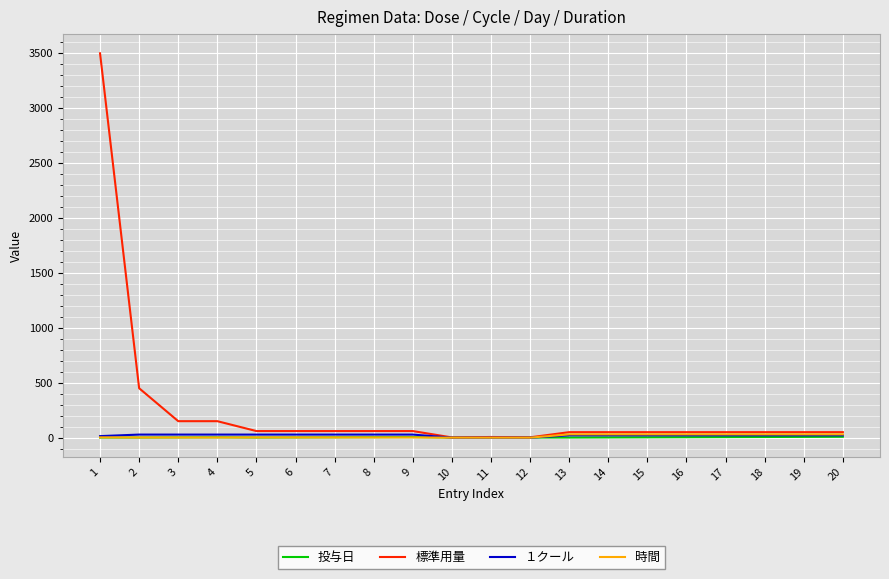

What is the total value across all series at 14?

103.0